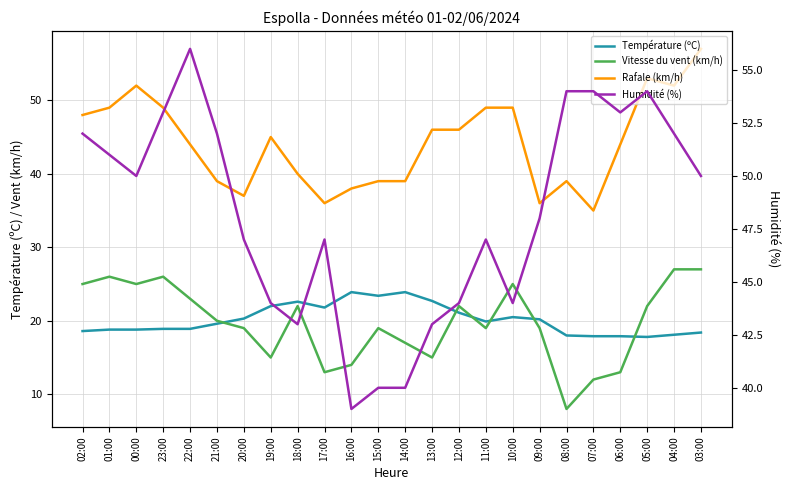

What is the value of the Vitesse du vent (km/h) point at the 17th from the left?

25.0